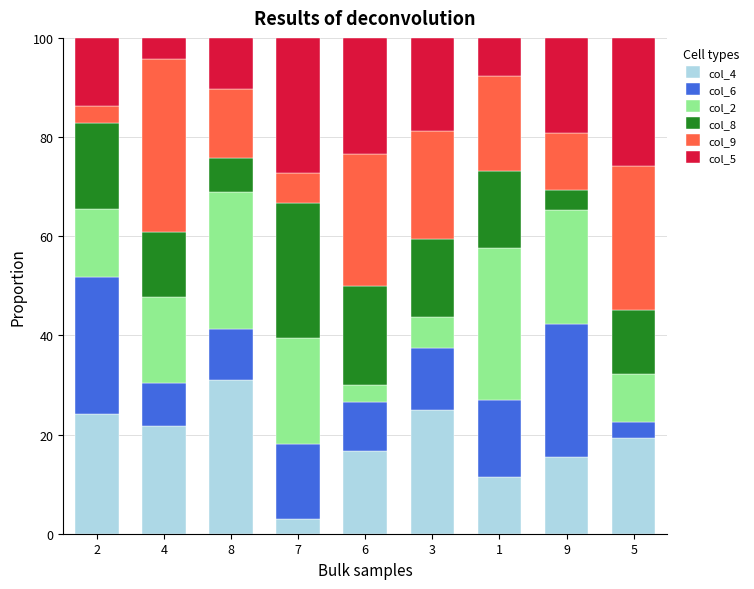

What is the lowest value of the col_4 series?

3.0